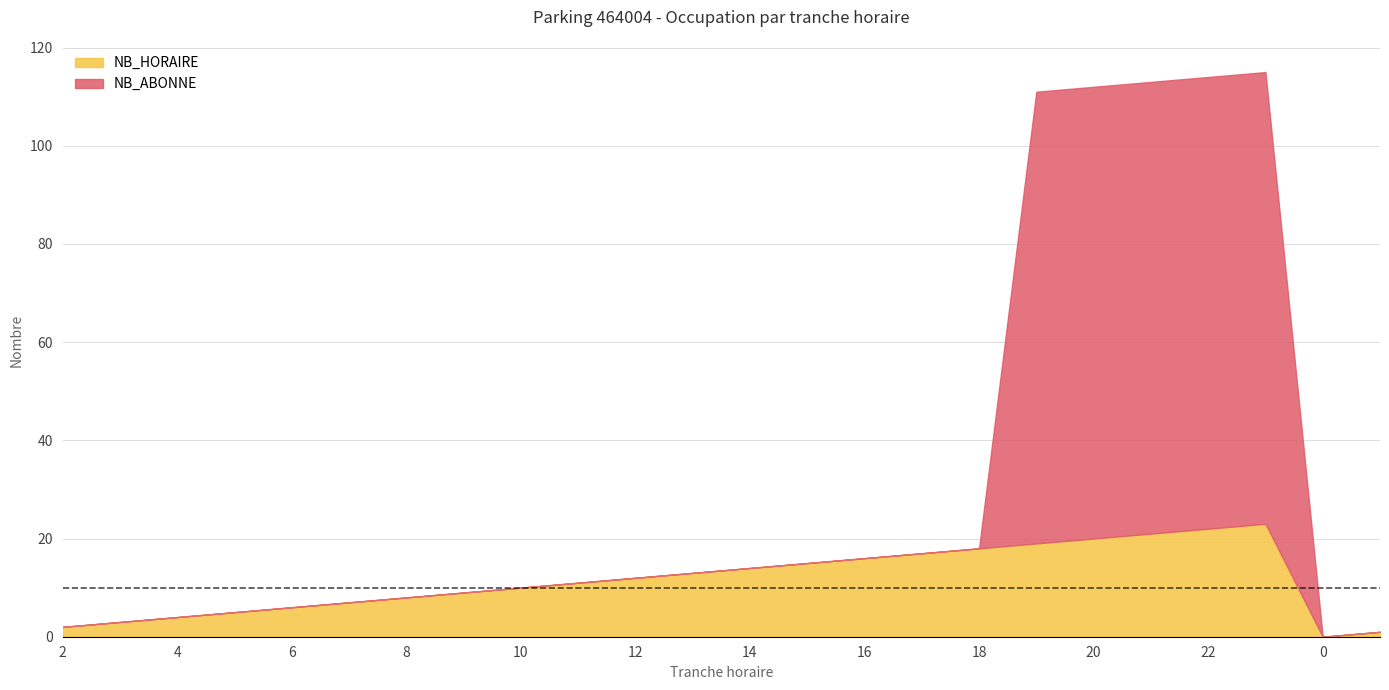

What is the highest value of the NB_HORAIRE series?

23